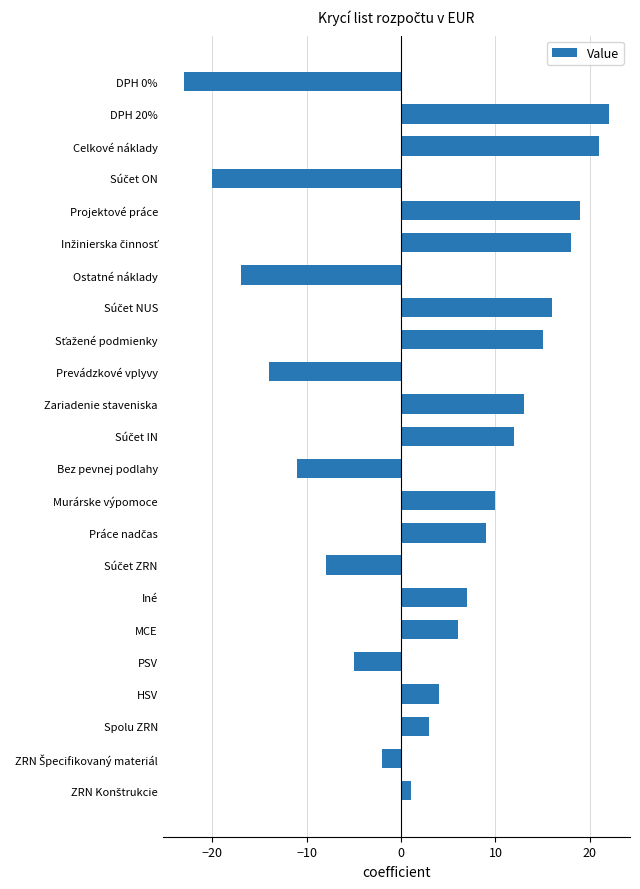

Which category has the lowest value across all series?

DPH 0%